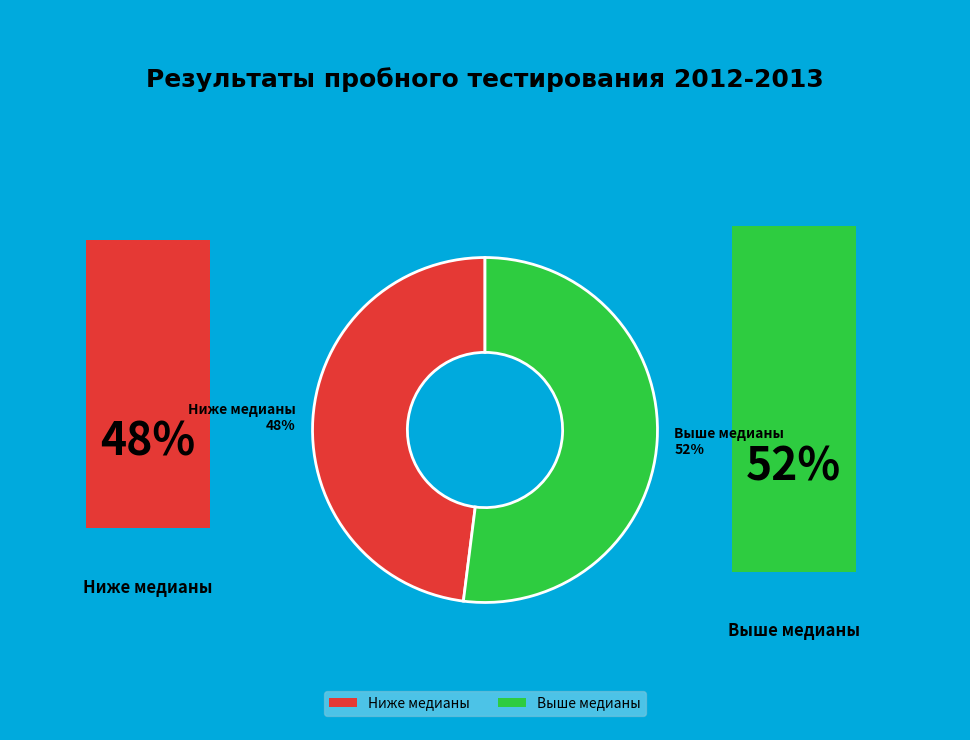

Do Ниже медианы 48% and Выше медианы 52% together represent more than half of the pie?

Yes